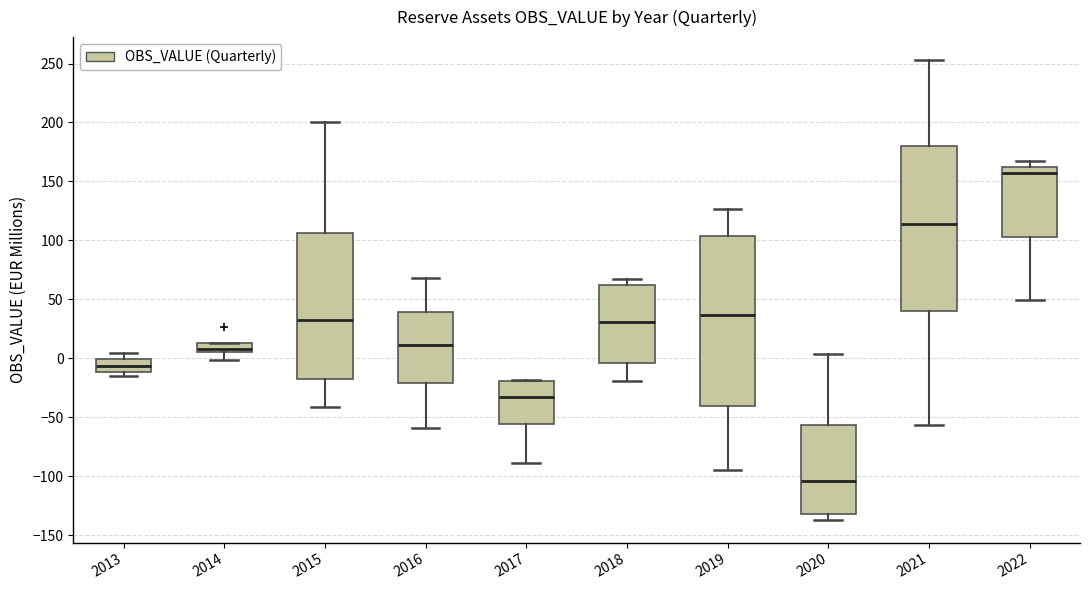

Which box's median line is the highest?

2022